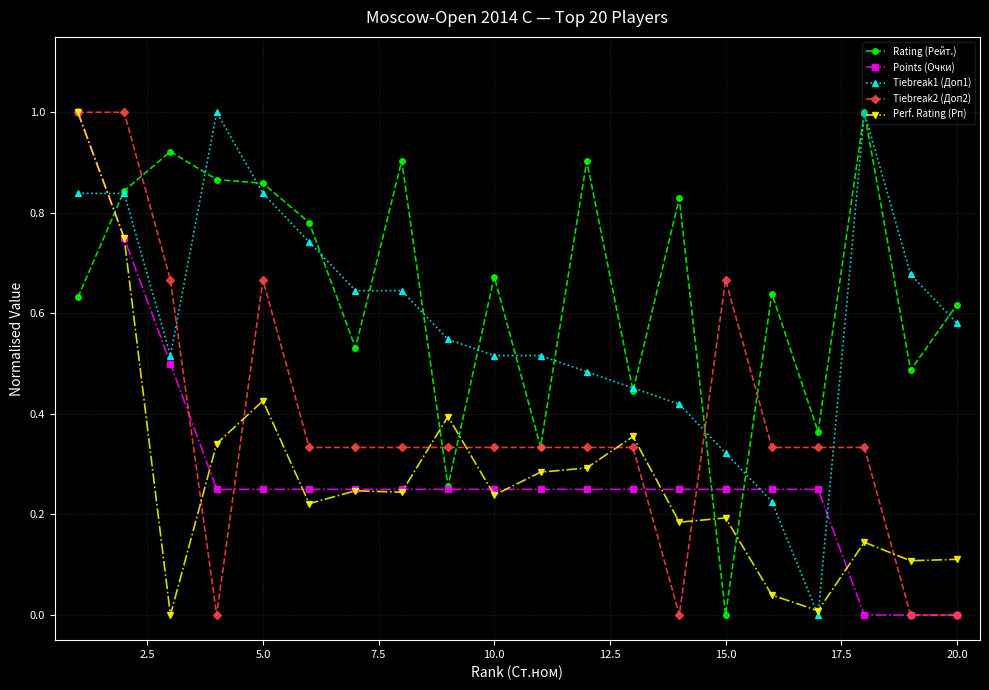

Does the chart display data point markers on the line(s)?

Yes